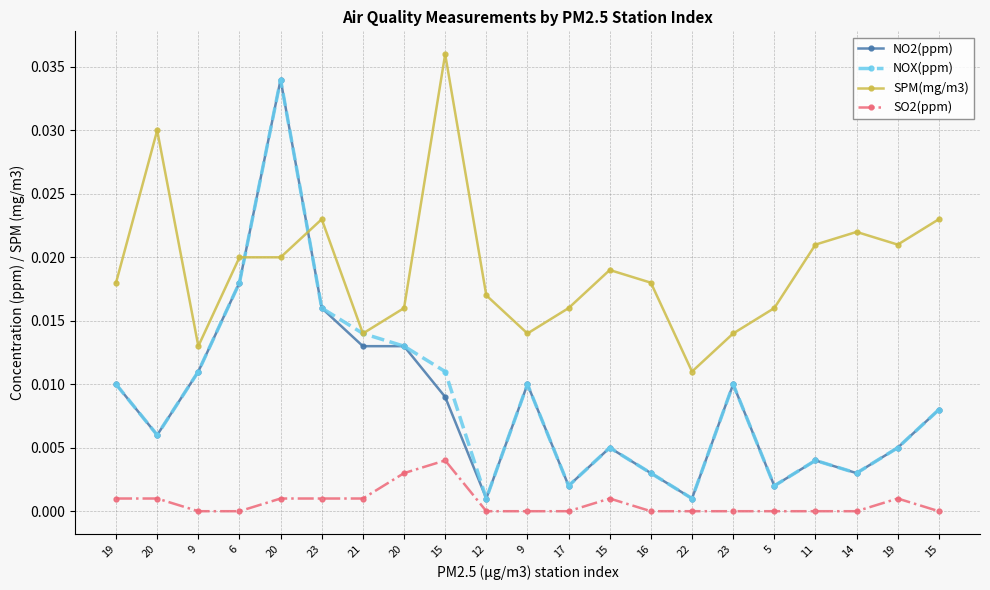

True or false: NO2(ppm) has a value of 0.0 at 9.

False